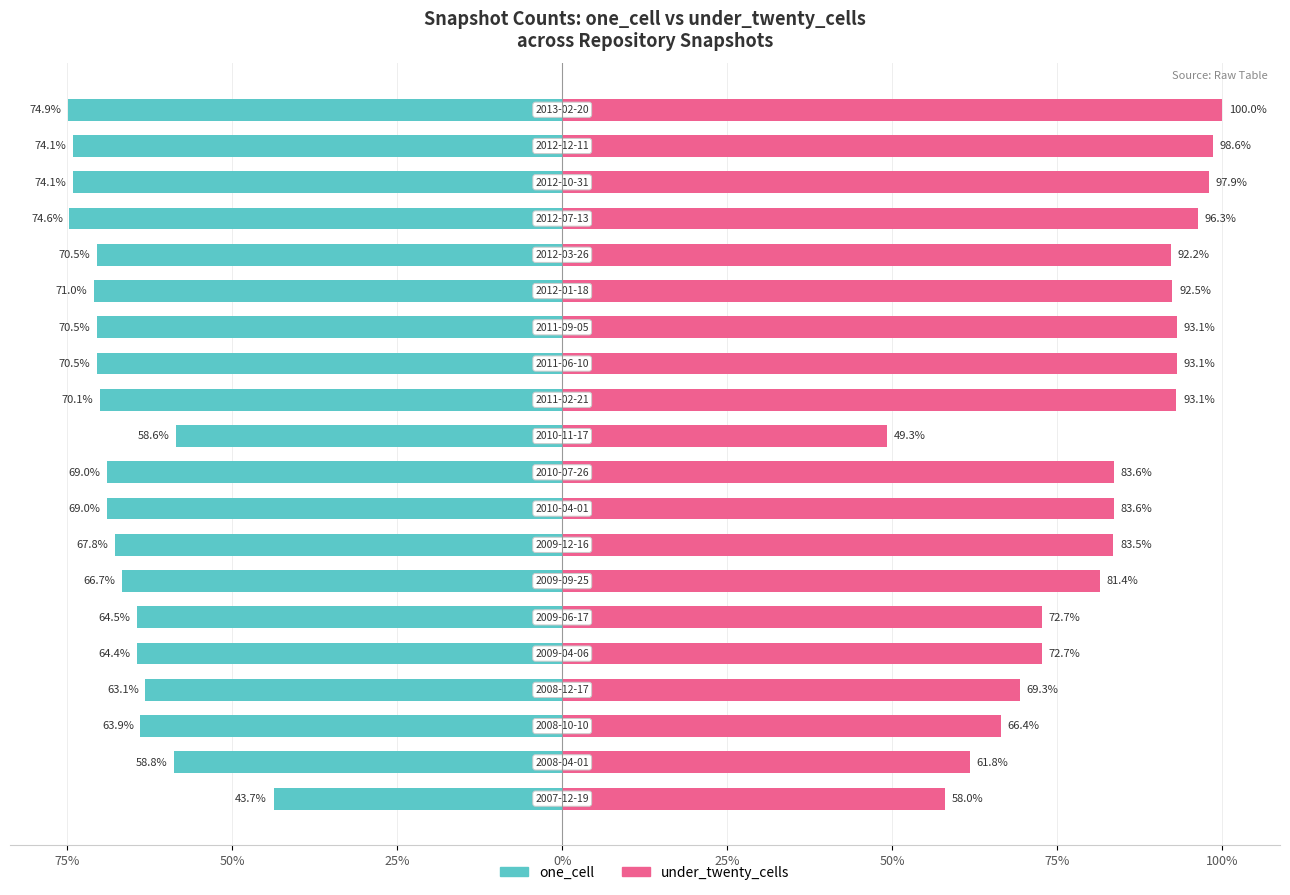

What is the difference between the highest and lowest values at 19?

174.9